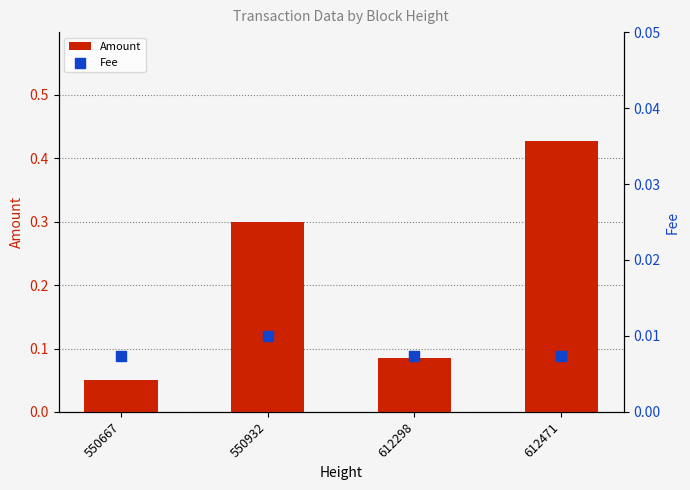

Is the value of Amount at 550667 greater than the value of Fee at 612298?

Yes